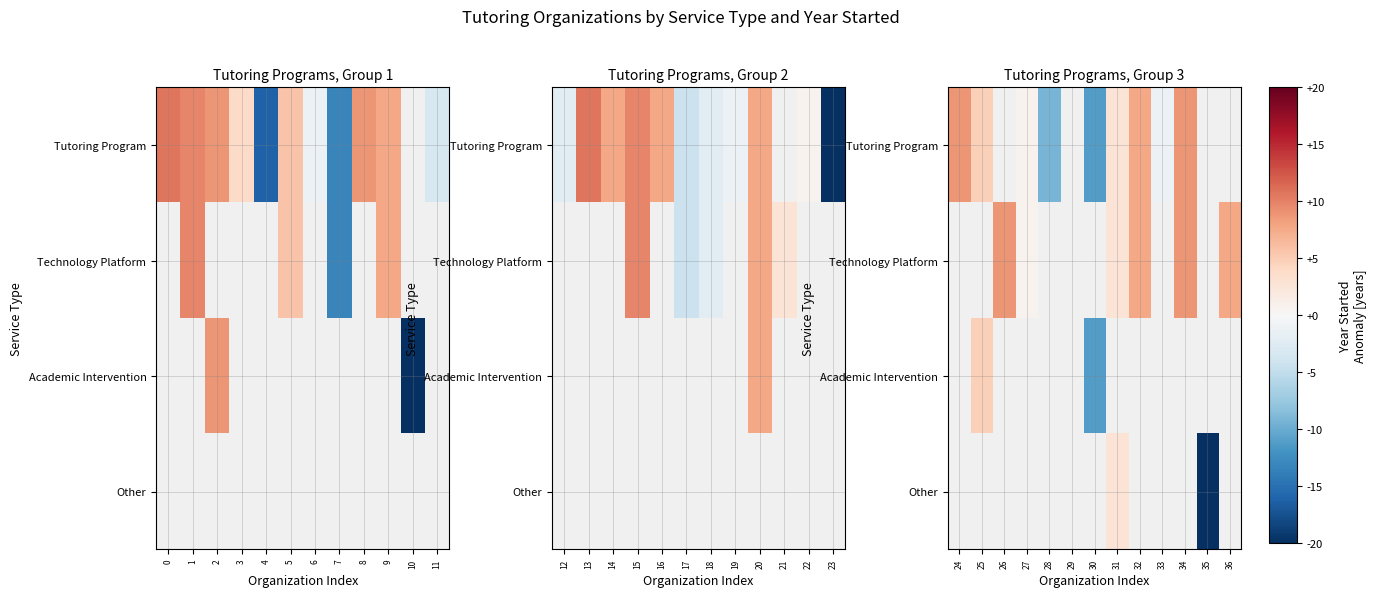

How many negative values does the Other series have?

1